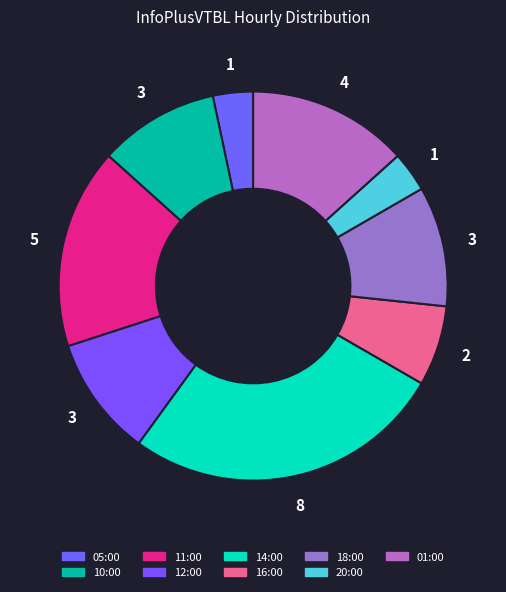

Which has a higher value, 11:00 or 12:00?

11:00